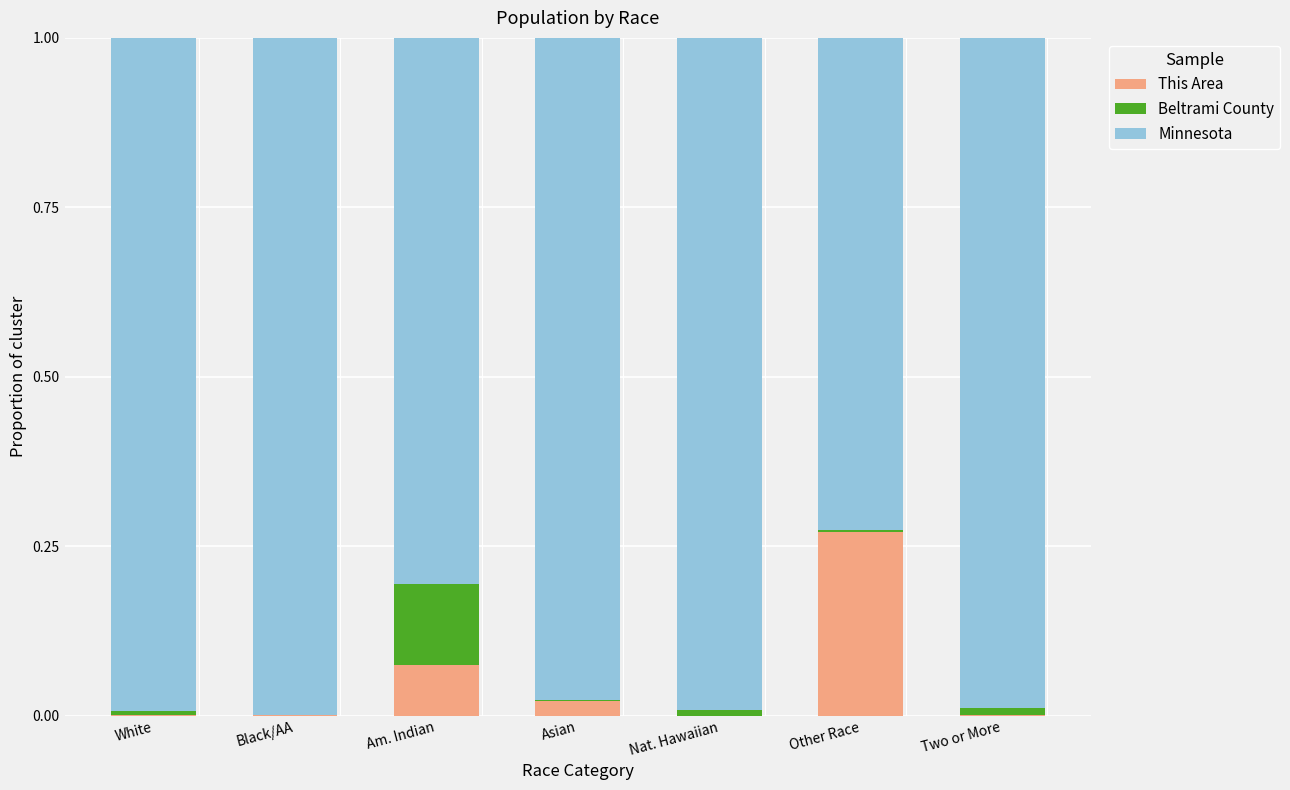

True or false: This Area has a value of 0.0 at Asian.

True